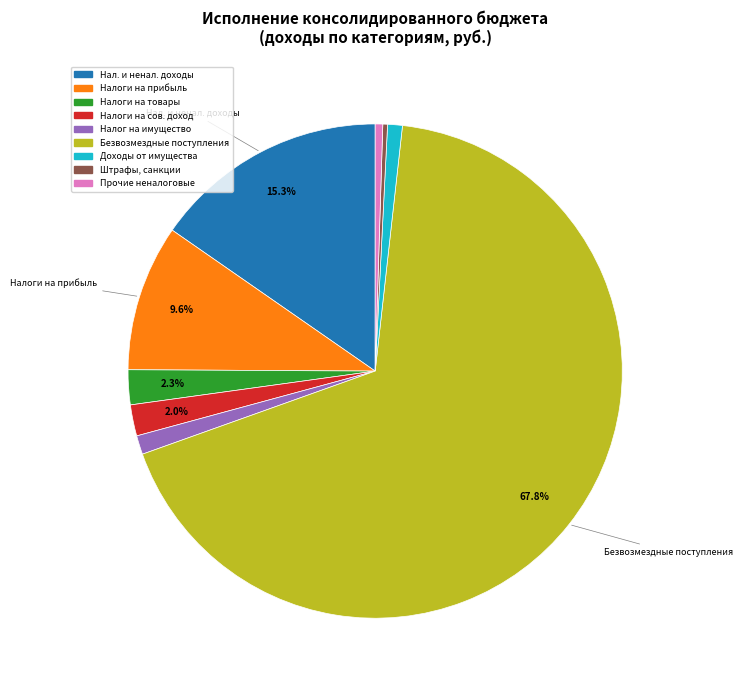

How many slices are in this pie chart?

9